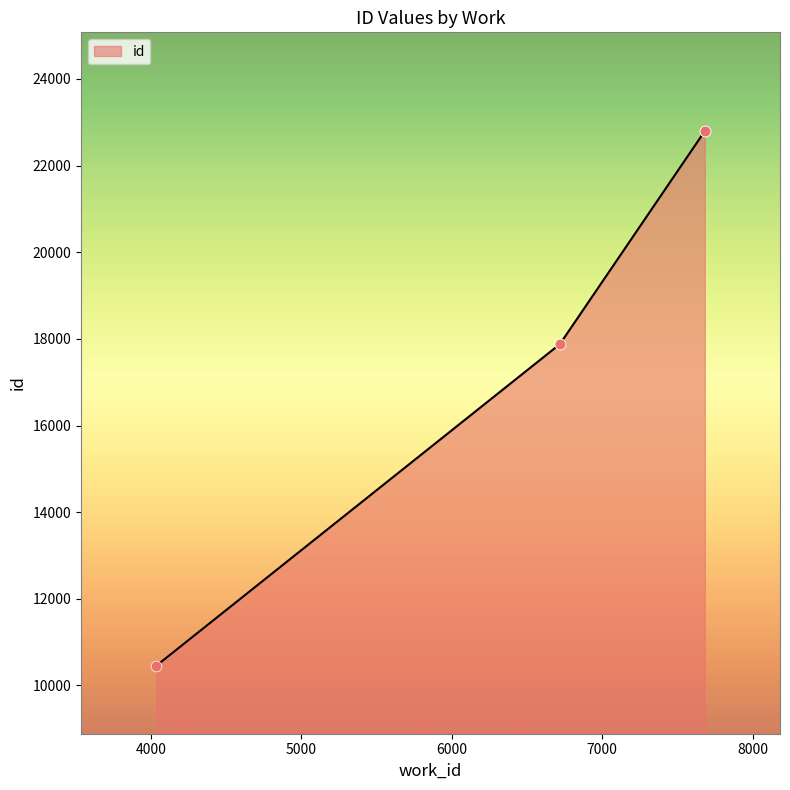

Approximately how many times larger is the value at 6718 compared to 4036?

1.7